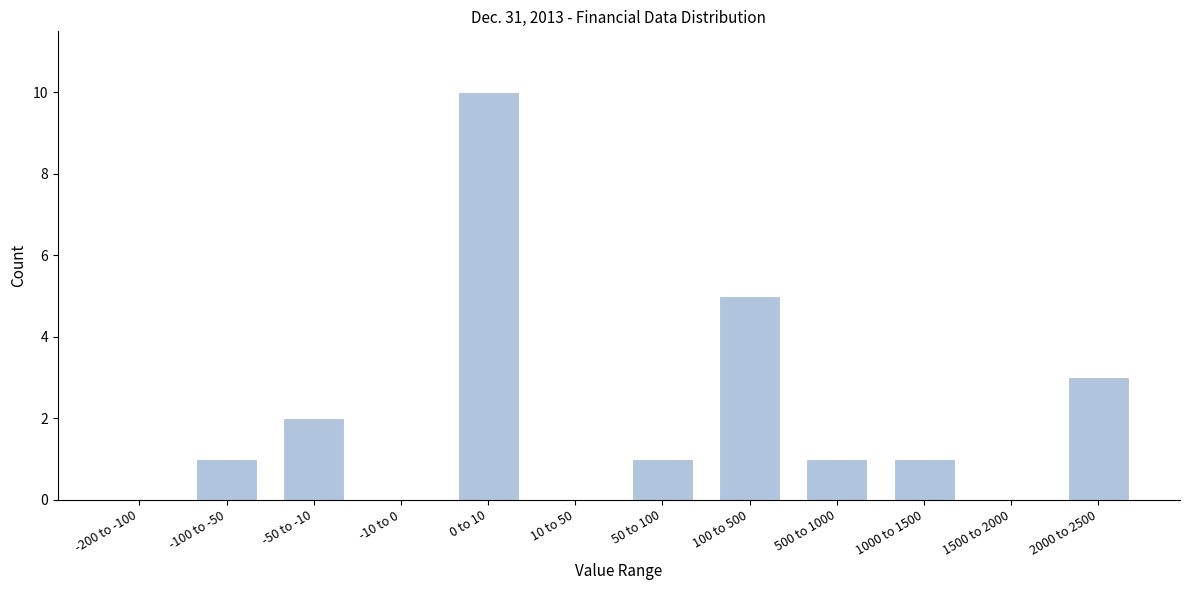

Reading left to right, transcribe all the data shown in this chart.

-200 to -100=0	-100 to -50=1	-50 to -10=2	-10 to 0=0	0 to 10=10	10 to 50=0	50 to 100=1	100 to 500=5	500 to 1000=1	1000 to 1500=1	1500 to 2000=0	2000 to 2500=3